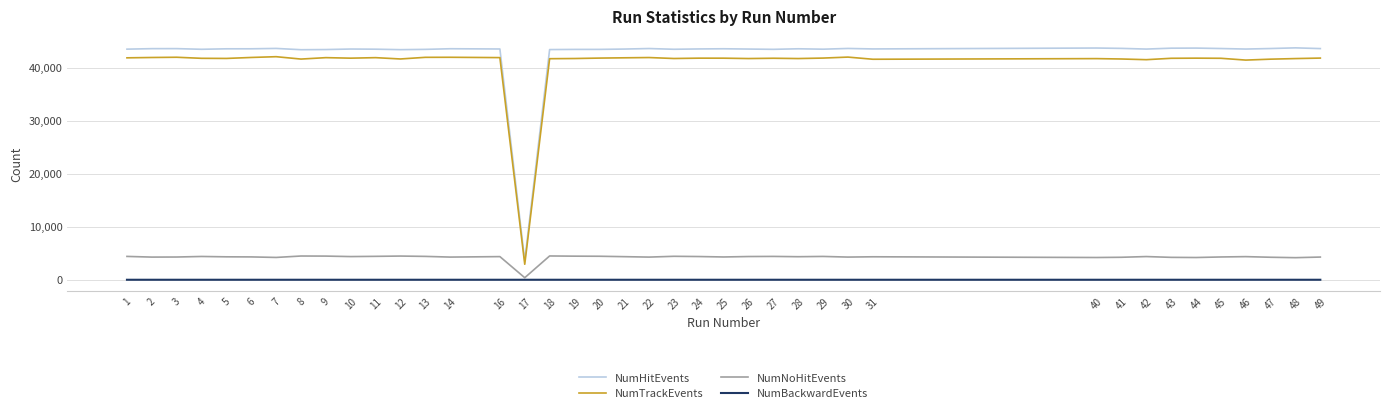

What is the average value of the NumNoHitEvents series?

4244